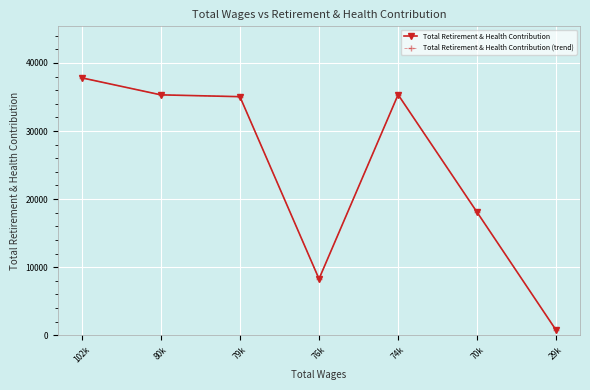

Does the chart display data point markers on the line(s)?

Yes